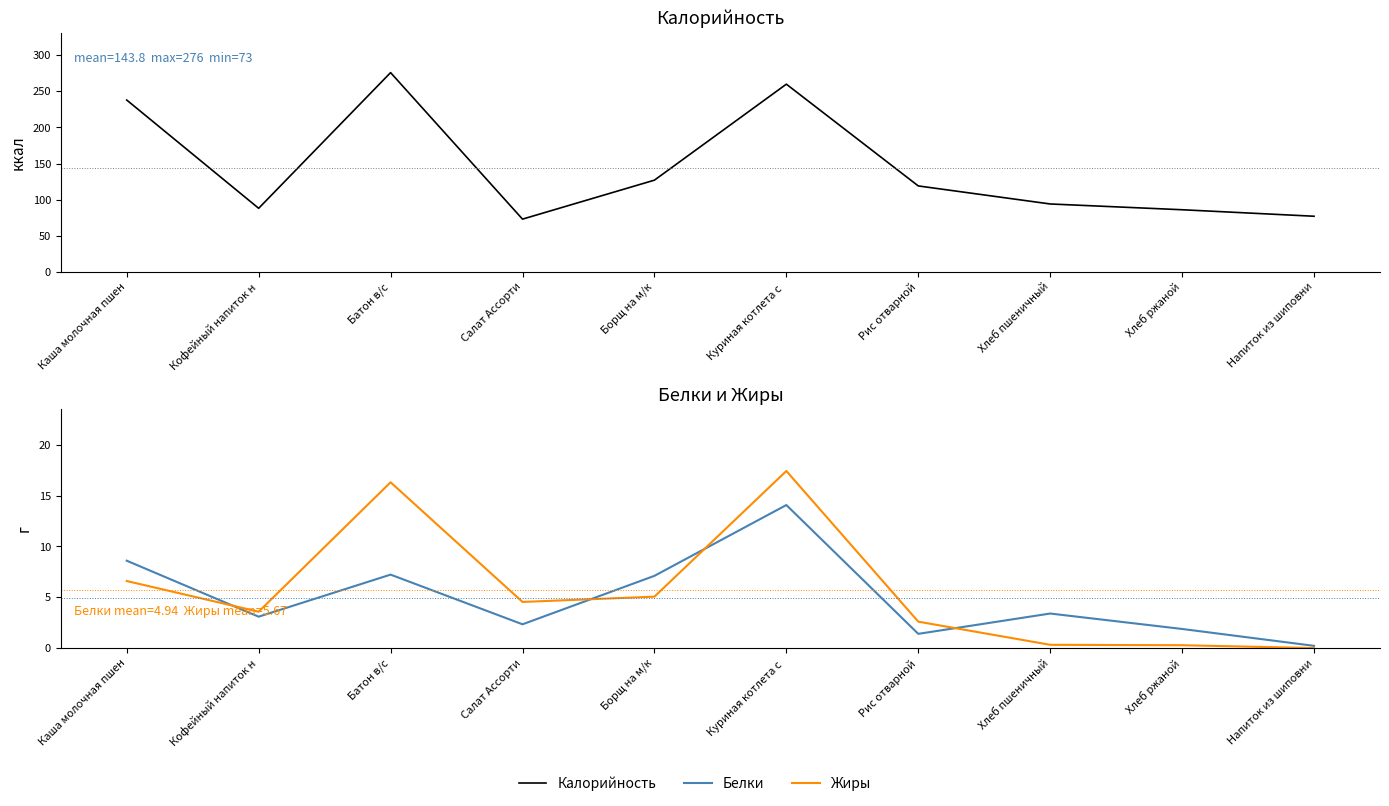

Does the chart display data point markers on the line(s)?

No